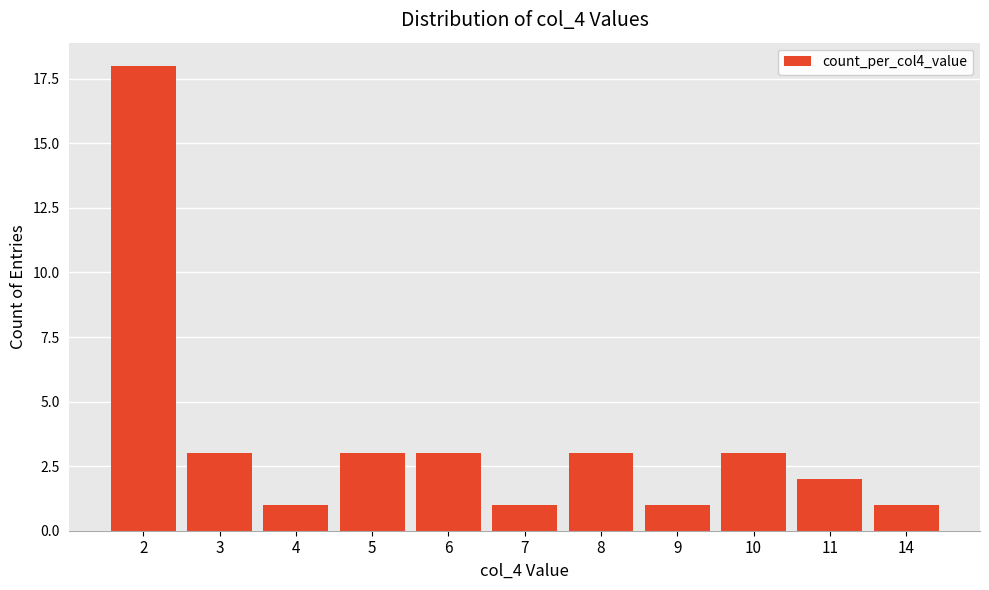

Count the number of categories in the chart.

11